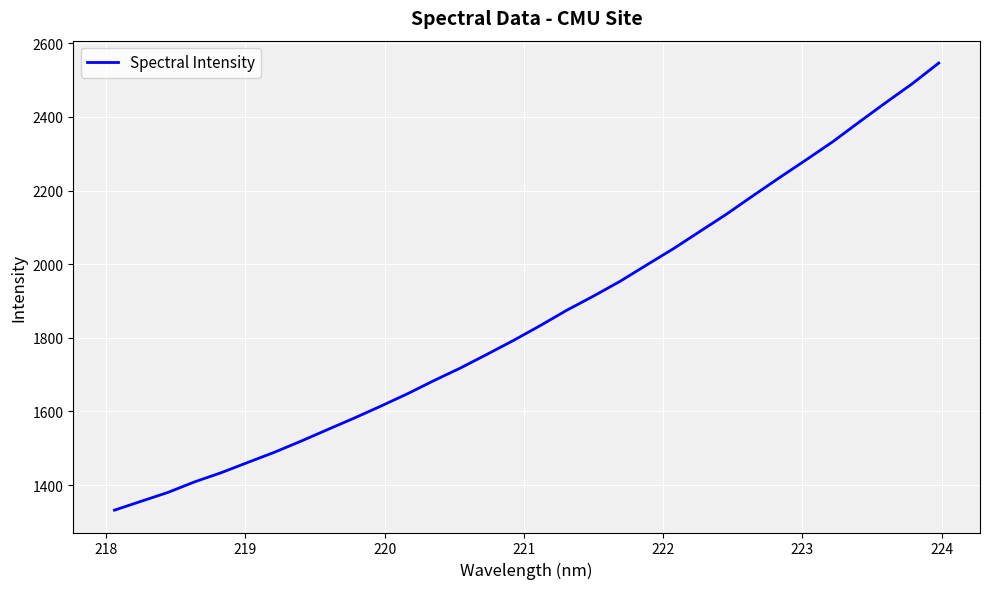

What is the minimum value shown in the chart?

1332.0